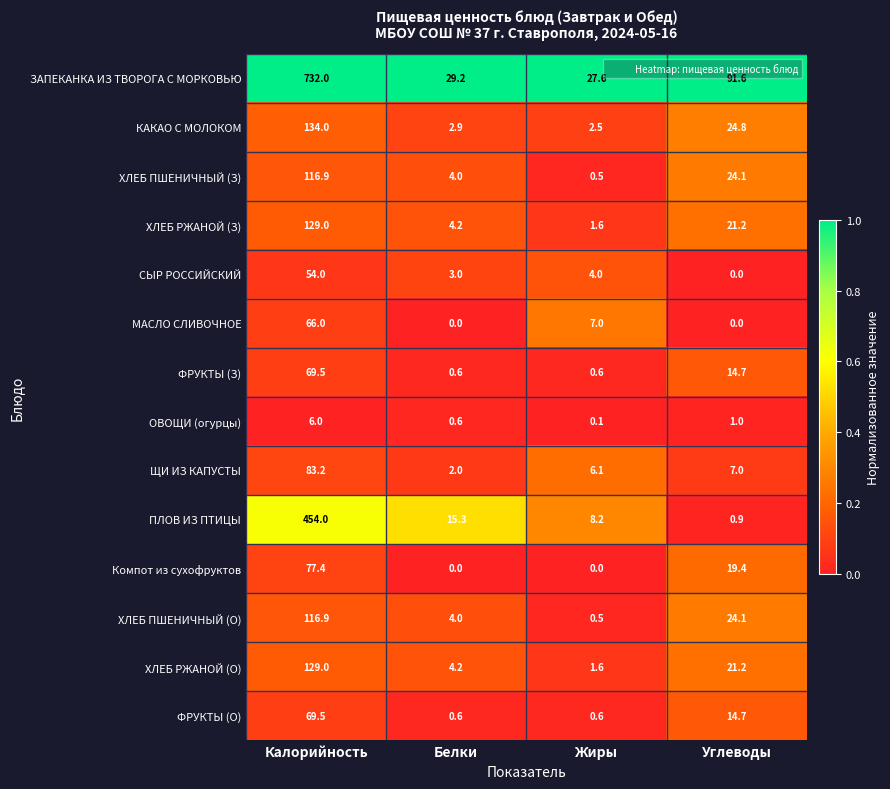

What is the sum of all ФРУКТЫ (З) values?

85.4